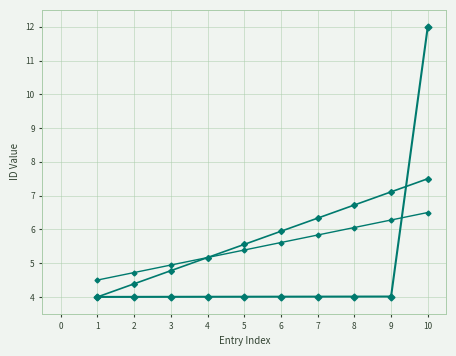

How many series are shown in this chart?

3